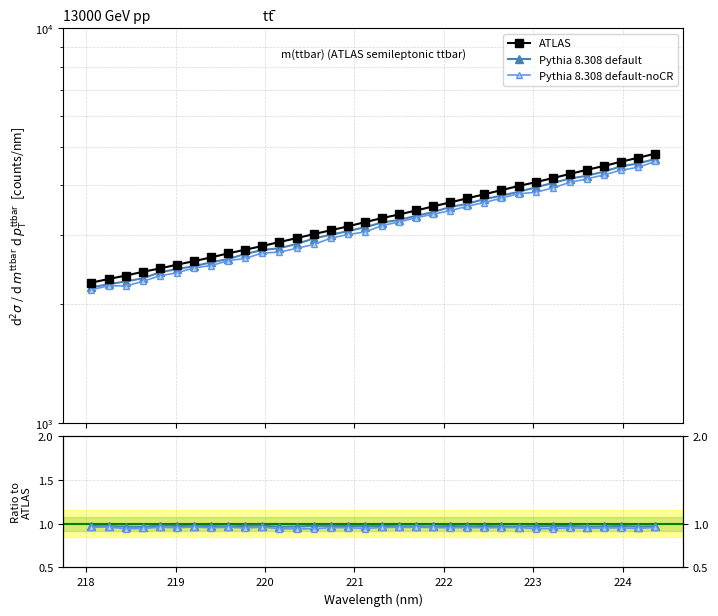

What position from the right is 15?

19